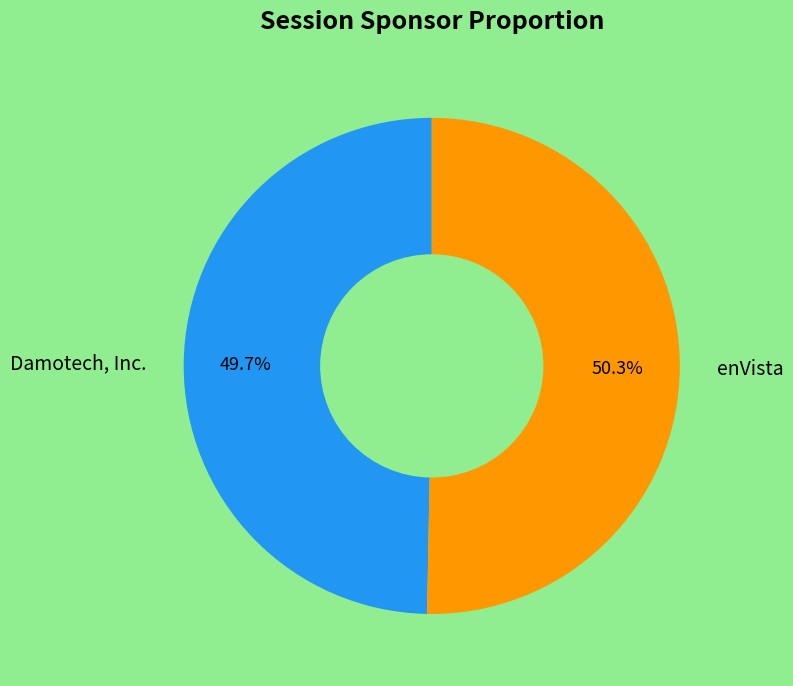

What is the ratio of the value at Damotech, Inc. to the value at enVista?

1.0